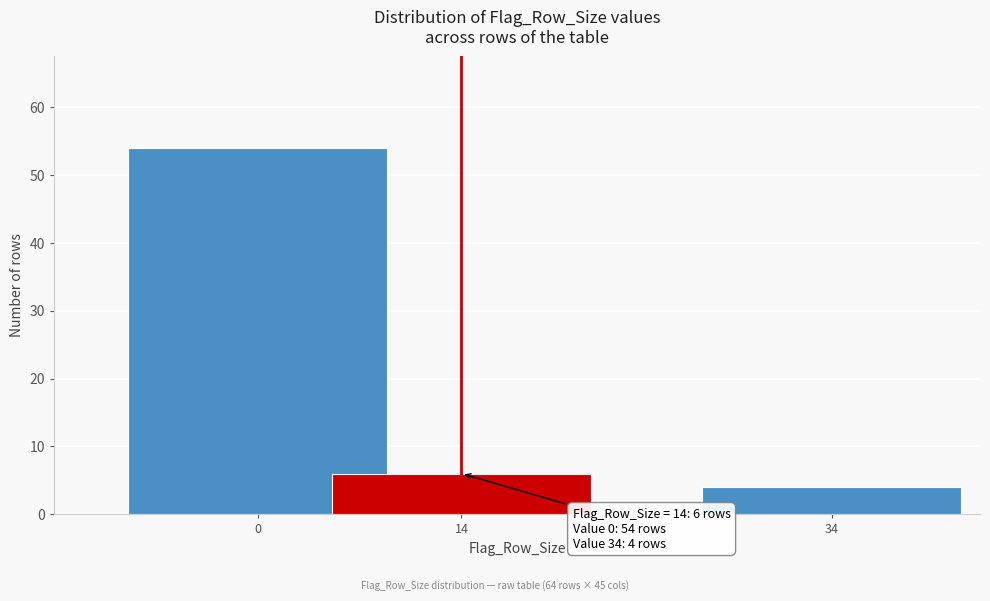

Reading left to right, transcribe all the data shown in this chart.

0=54	14=6	34=4